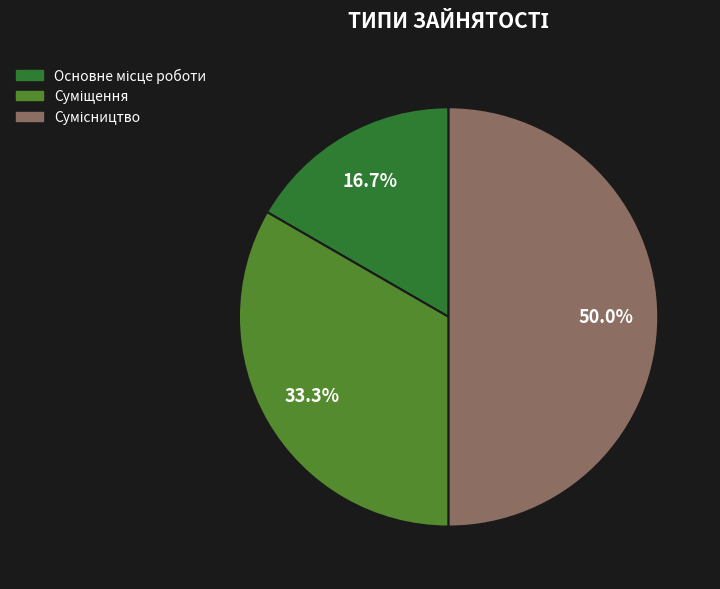

Combined, do Сумісництво and Суміщення account for over 50%?

Yes